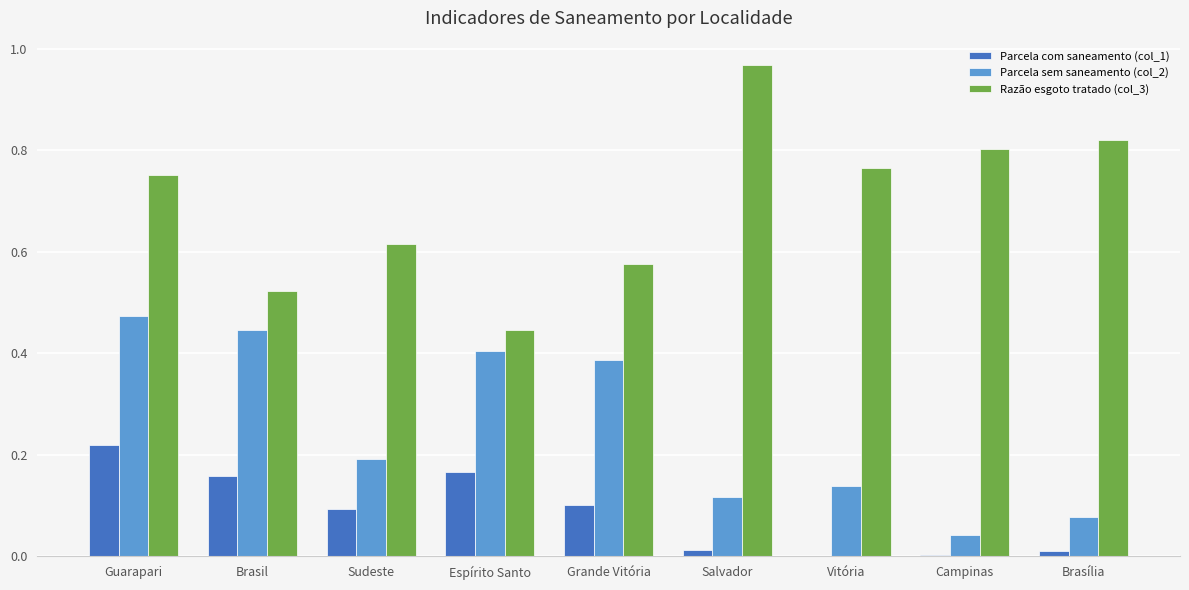

What is the total value across all series at Vitória?

0.9